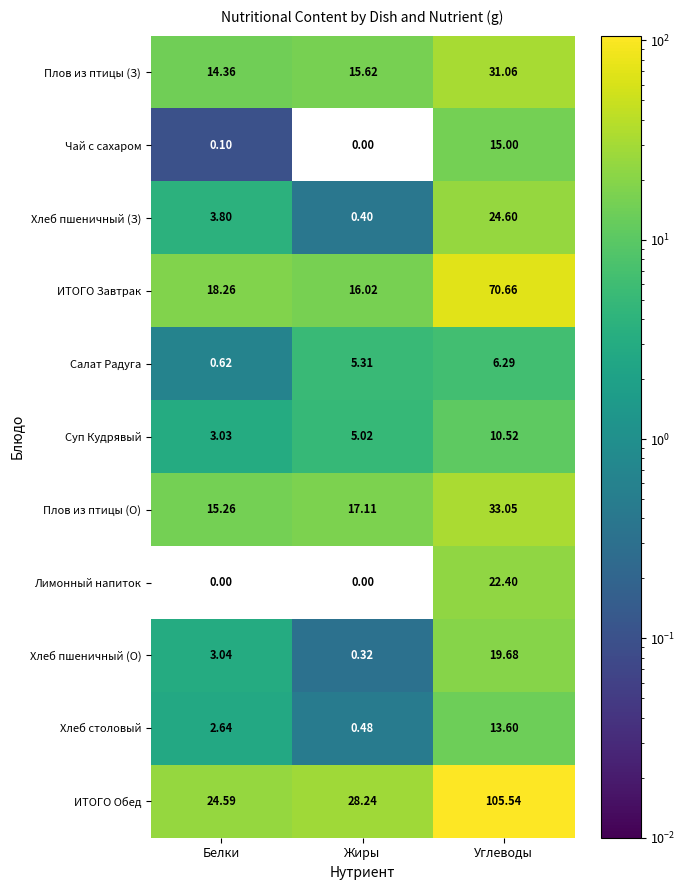

At which category does the chart reach its peak across all series?

Углеводы